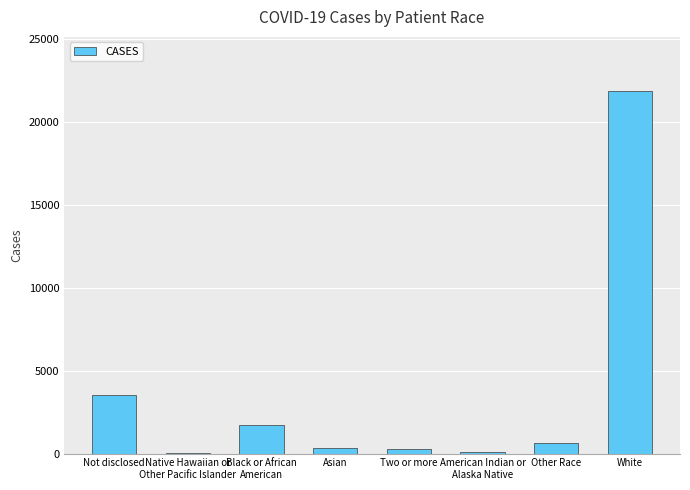

What is the maximum value shown in the chart?

21844